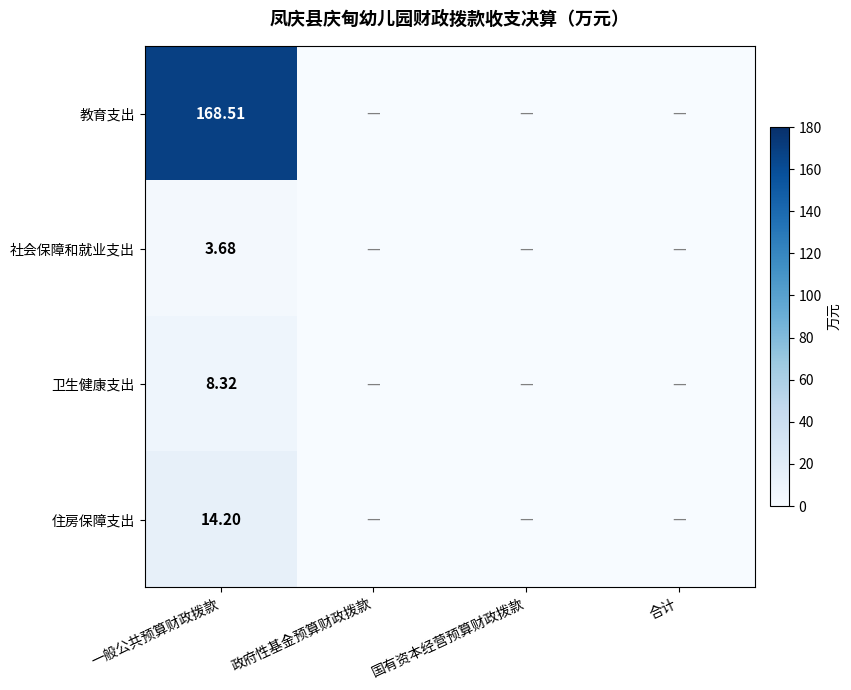

How many data points does each series have?

4